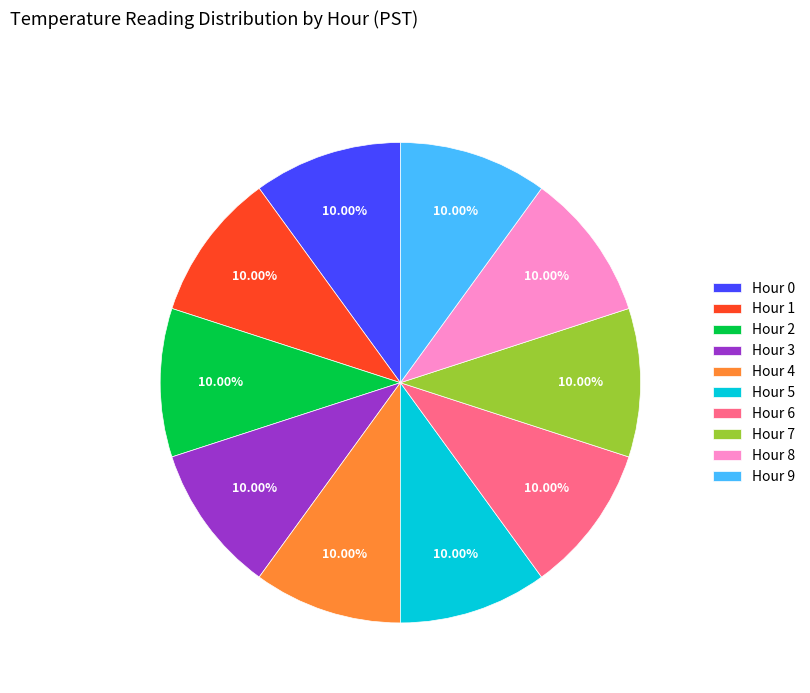

To the nearest percent, what is the combined percentage of Hour 0 and Hour 3?

20%